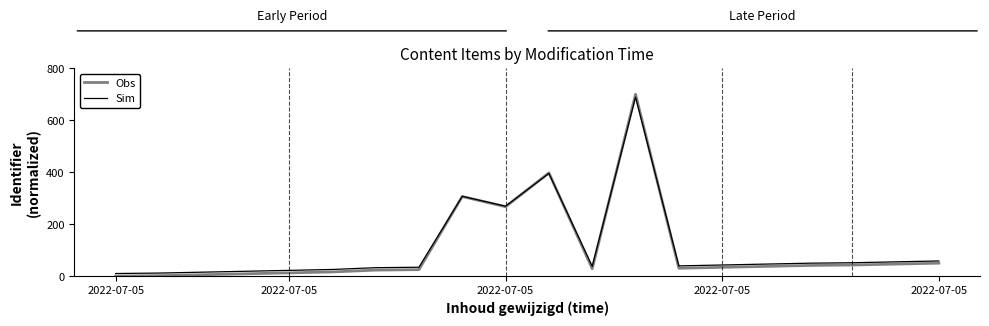

What is the maximum value shown in the chart?

700.0